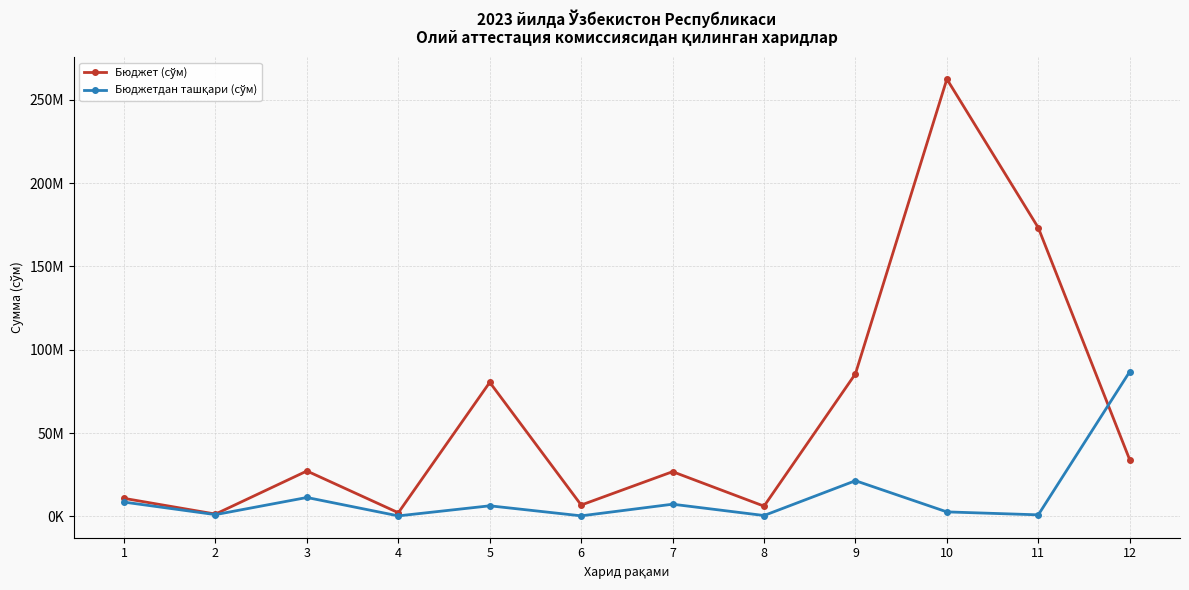

What is the greatest value displayed?

262500000